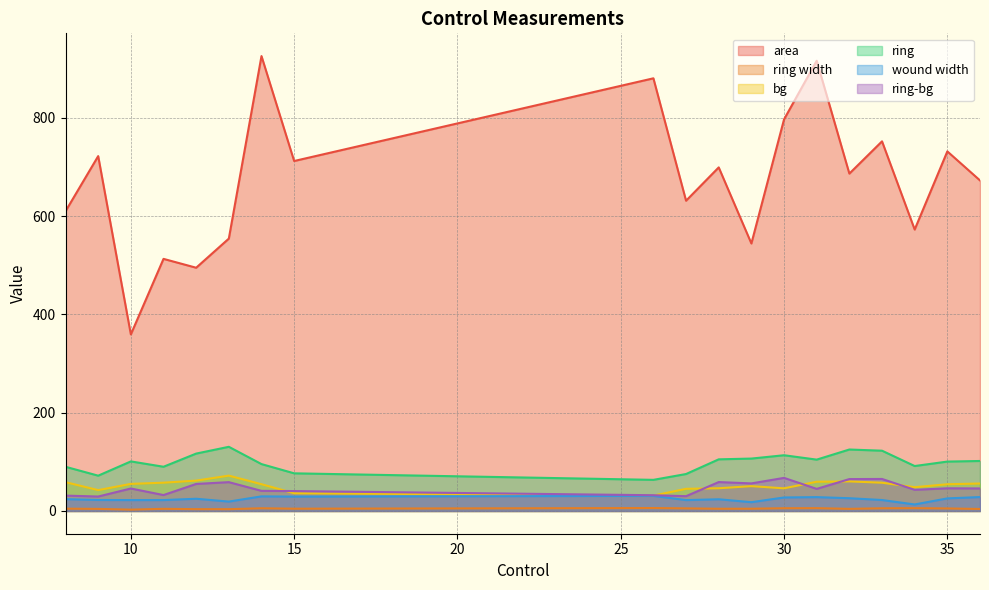

How many values in the ring series are below 100?

8